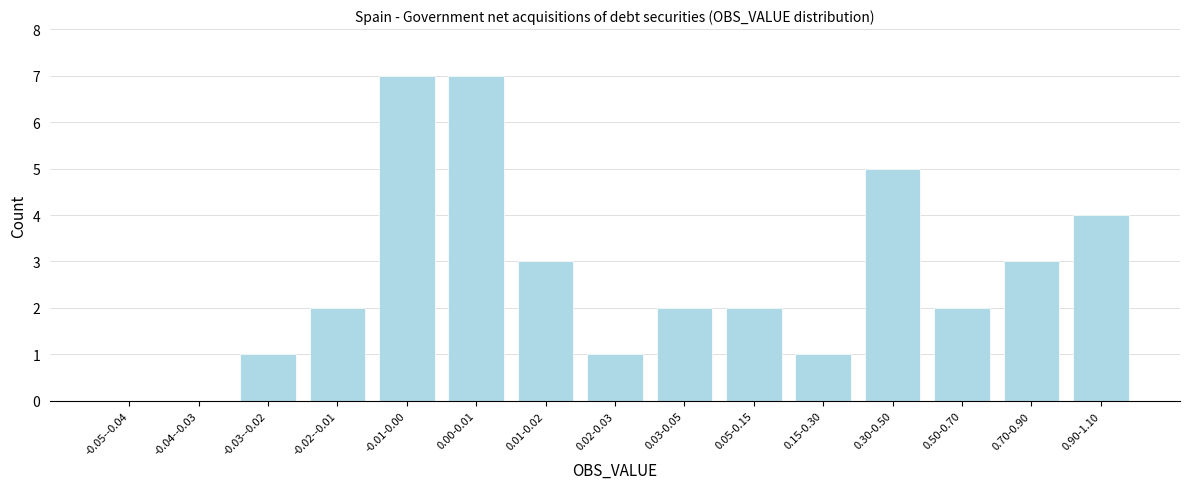

Reading left to right, list all the values displayed in this chart.

-0.05--0.04=0	-0.04--0.03=0	-0.03--0.02=1	-0.02--0.01=2	-0.01-0.00=7	0.00-0.01=7	0.01-0.02=3	0.02-0.03=1	0.03-0.05=2	0.05-0.15=2	0.15-0.30=1	0.30-0.50=5	0.50-0.70=2	0.70-0.90=3	0.90-1.10=4